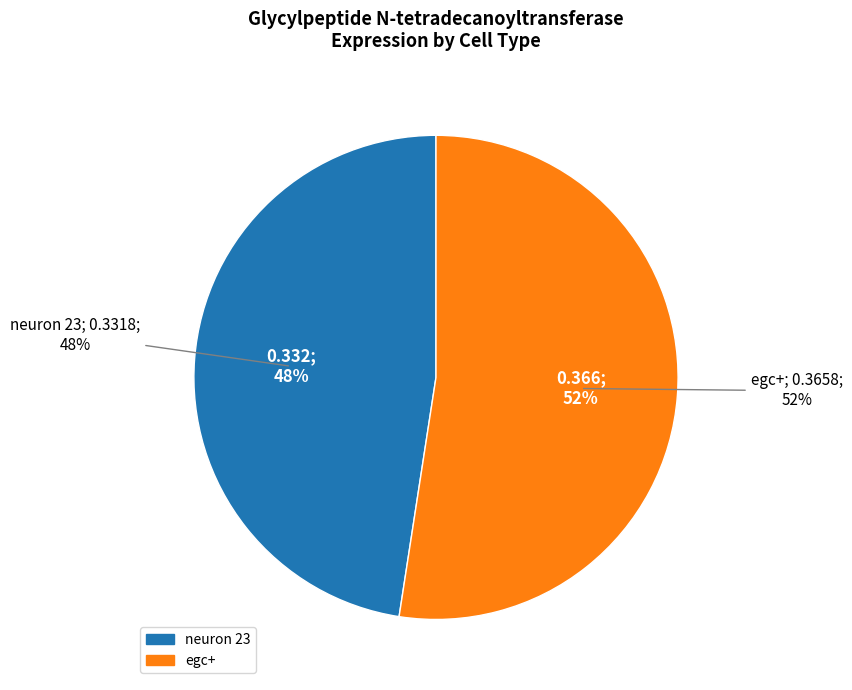

Combined, what portion of the pie is egc+ and neuron 23?

100.0%